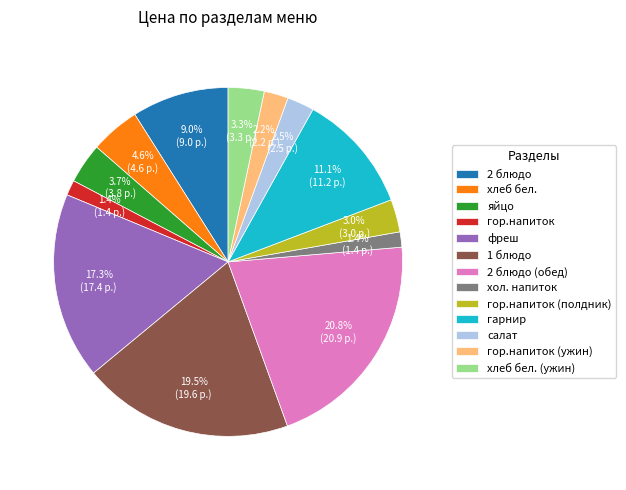

Does 1 блюдо represent more than half of the total?

No